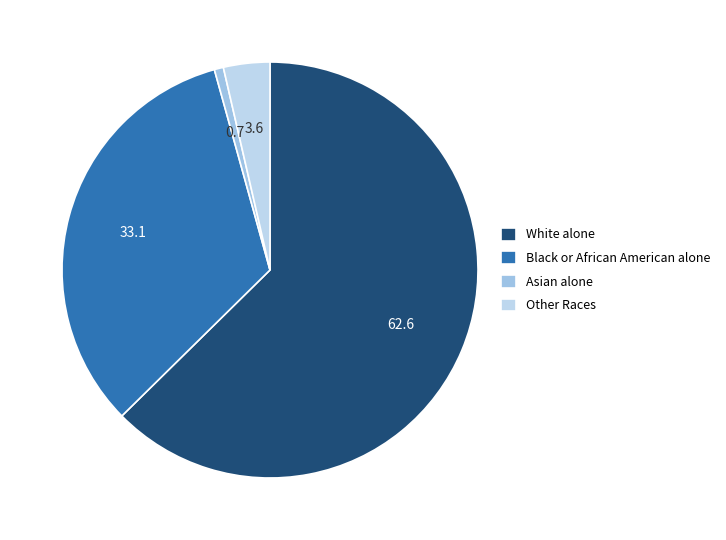

Which category has the smallest portion of the pie?

Asian alone